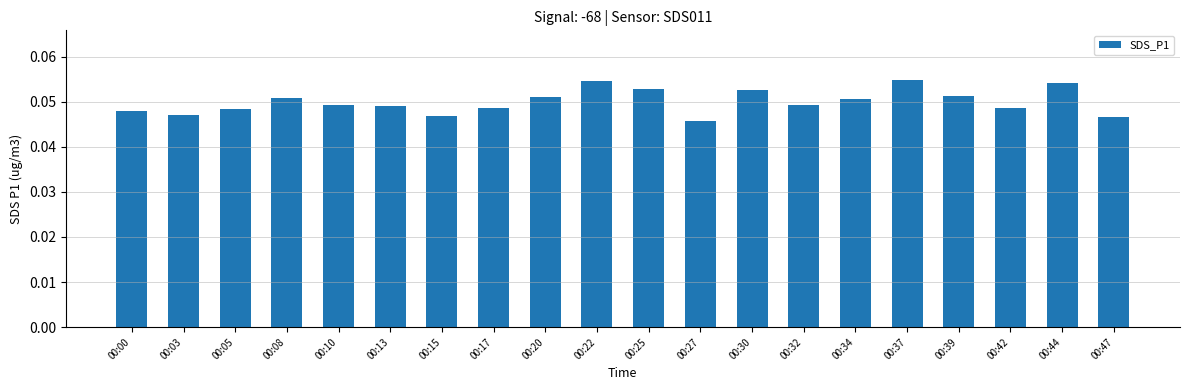

Between 00:42 and 00:37, which is larger?

00:37